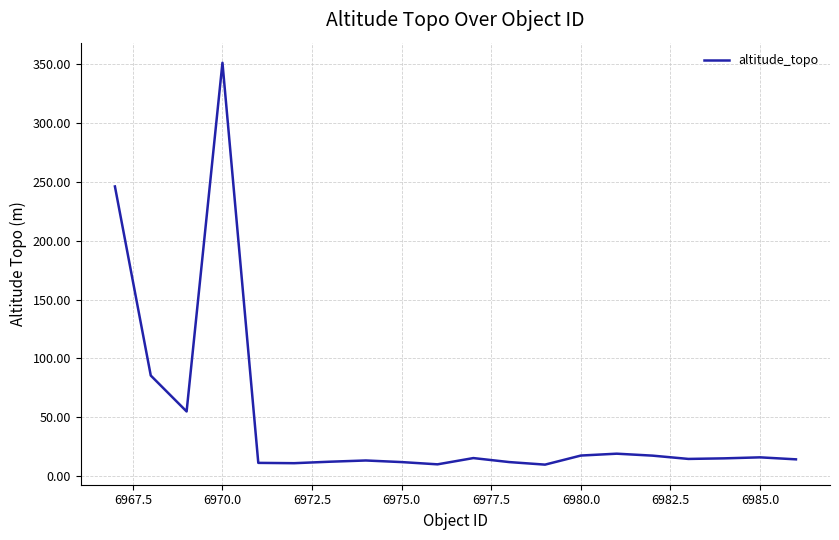

What is the greatest value displayed?

351.0